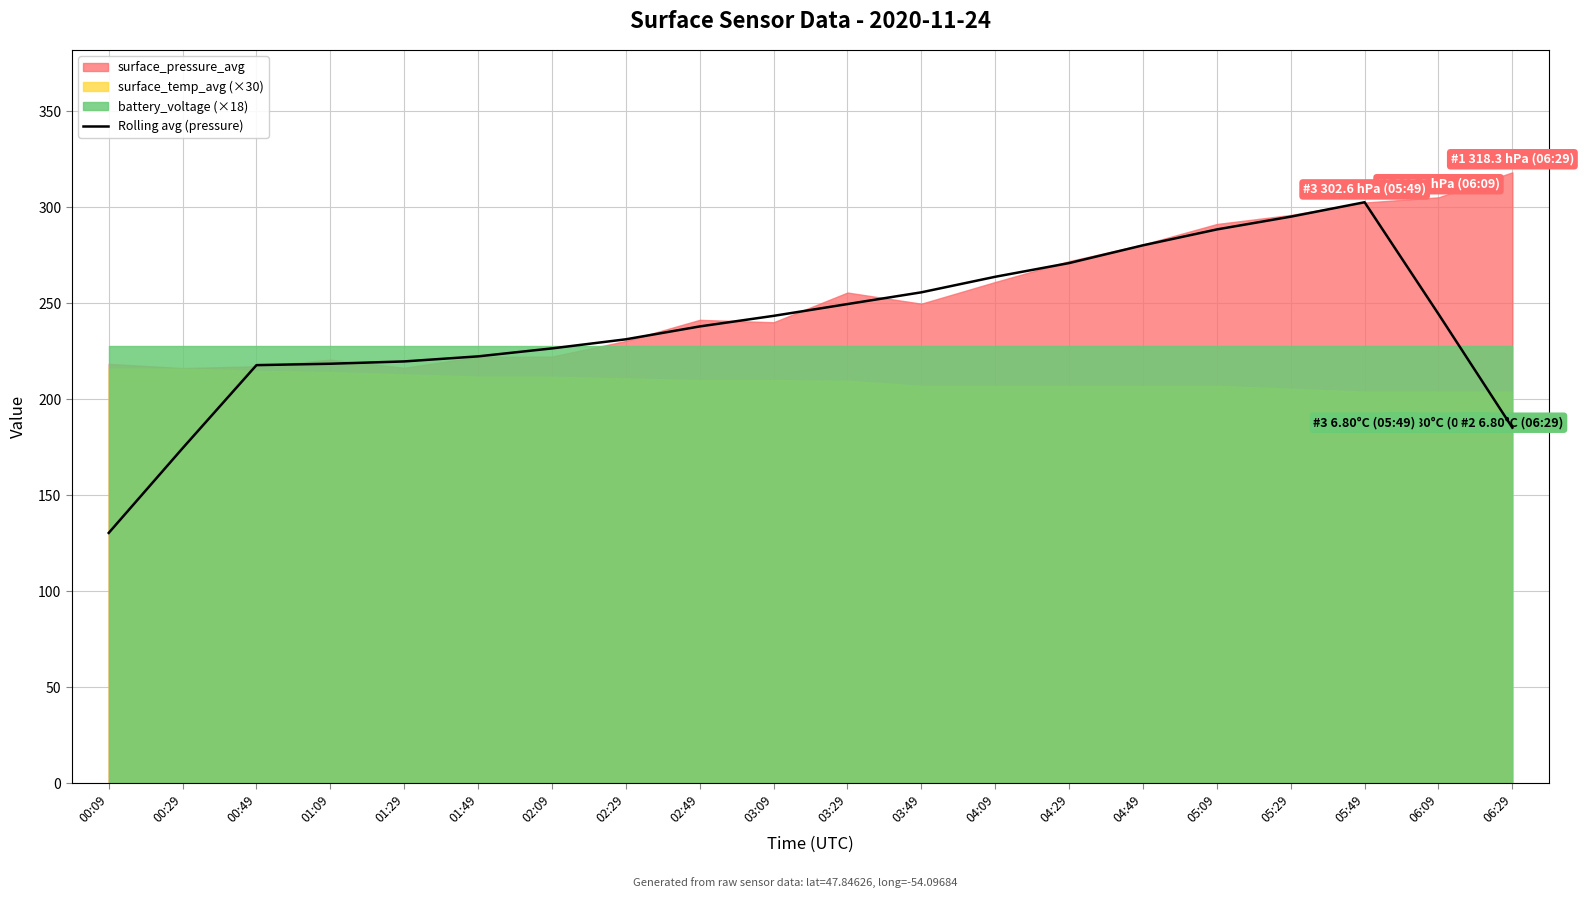

What is the sum of the values at 03:49 and 04:49?

536.0